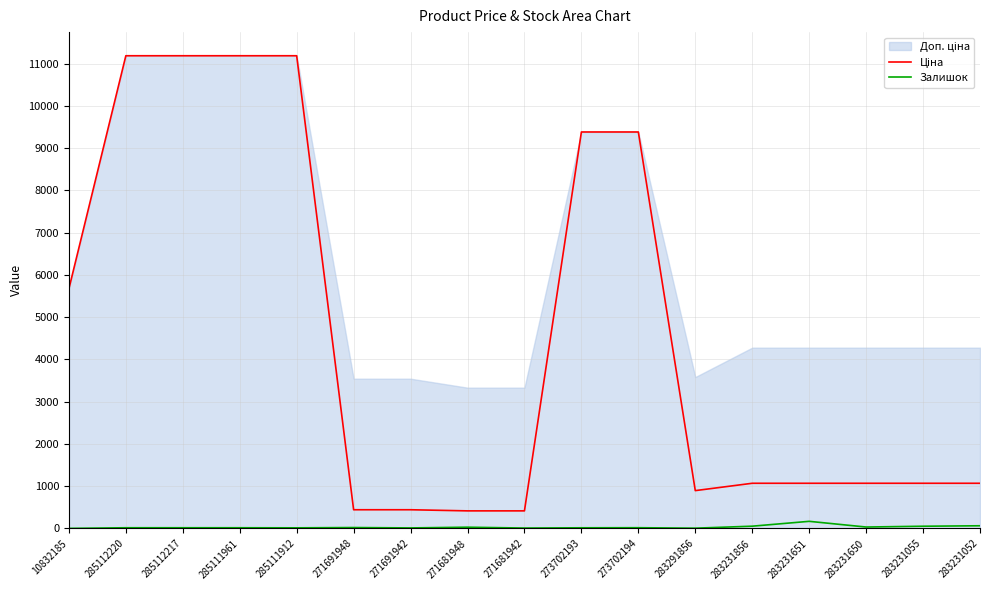

What position from the right is 283231651?

4